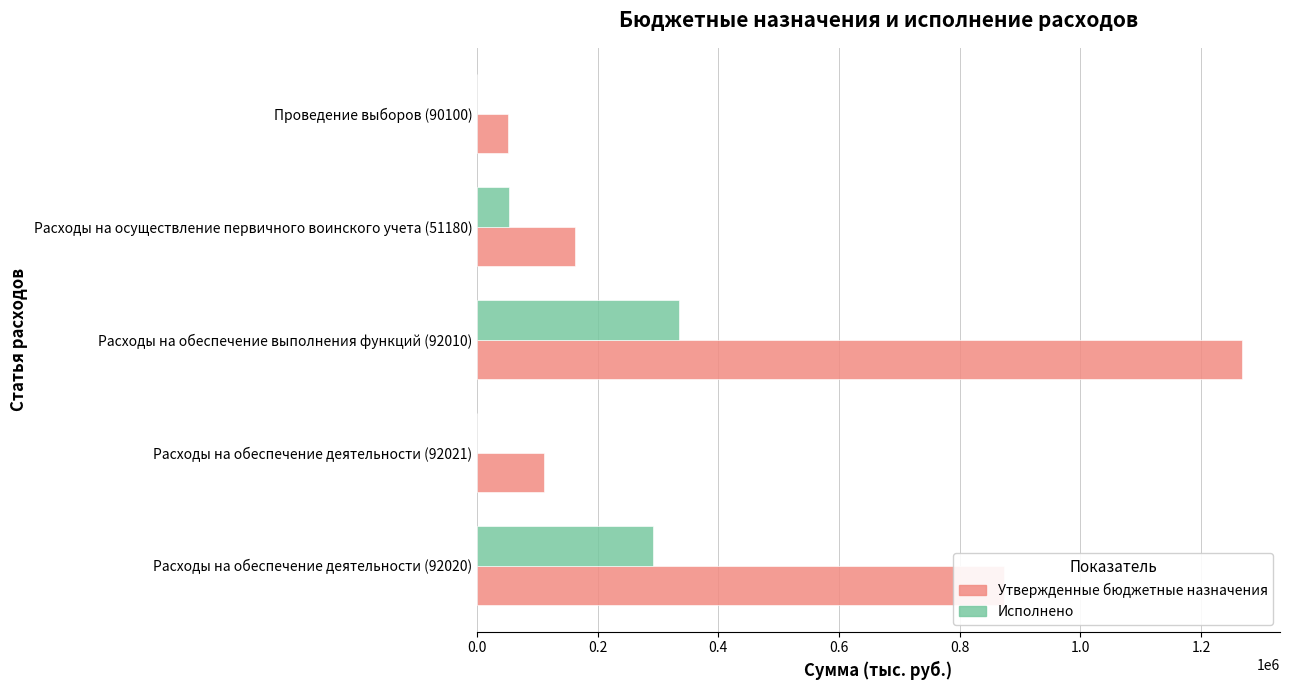

How many data points does each series have?

5